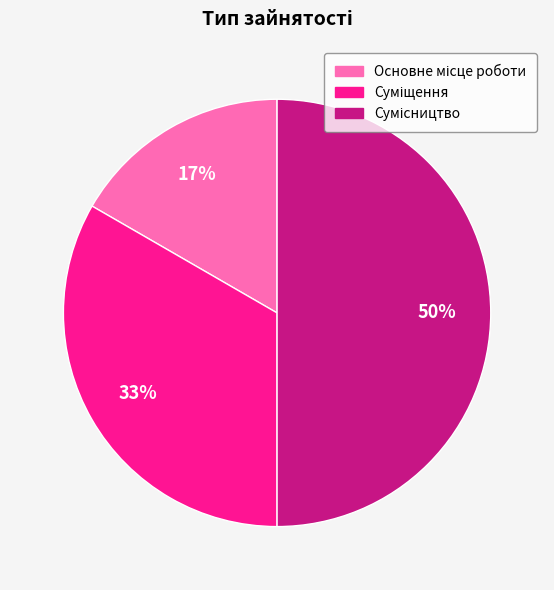

To the nearest percent, what is the average slice percentage?

33%